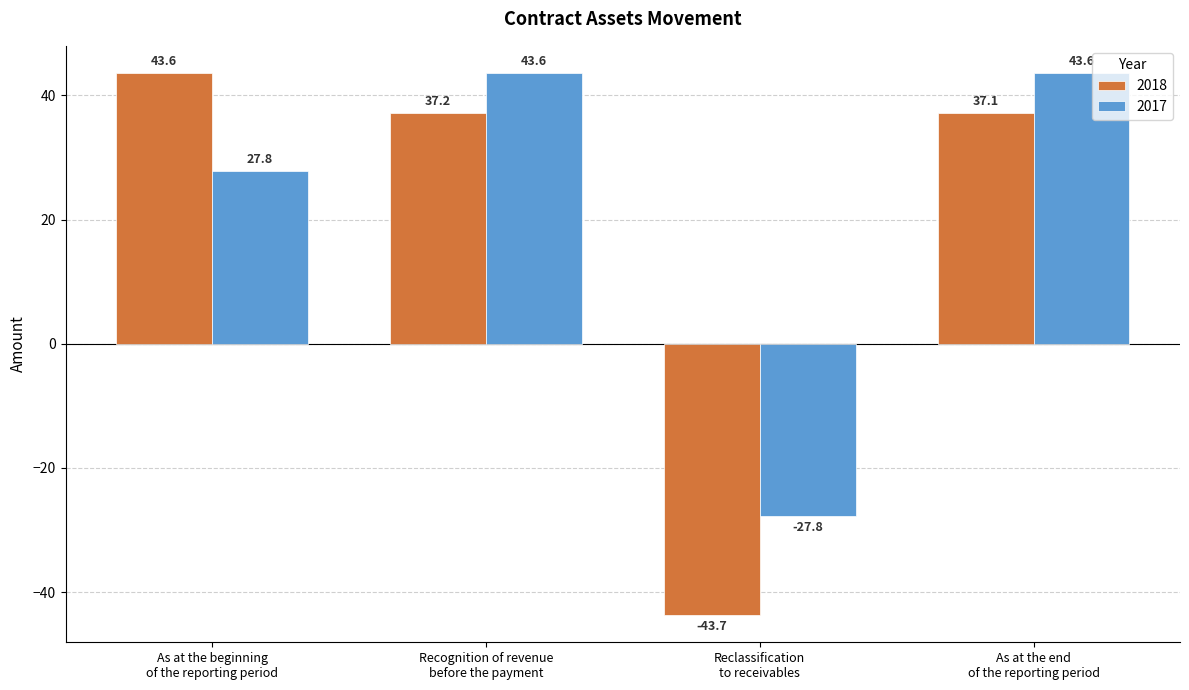

Which series has the largest range (max minus min)?

2018